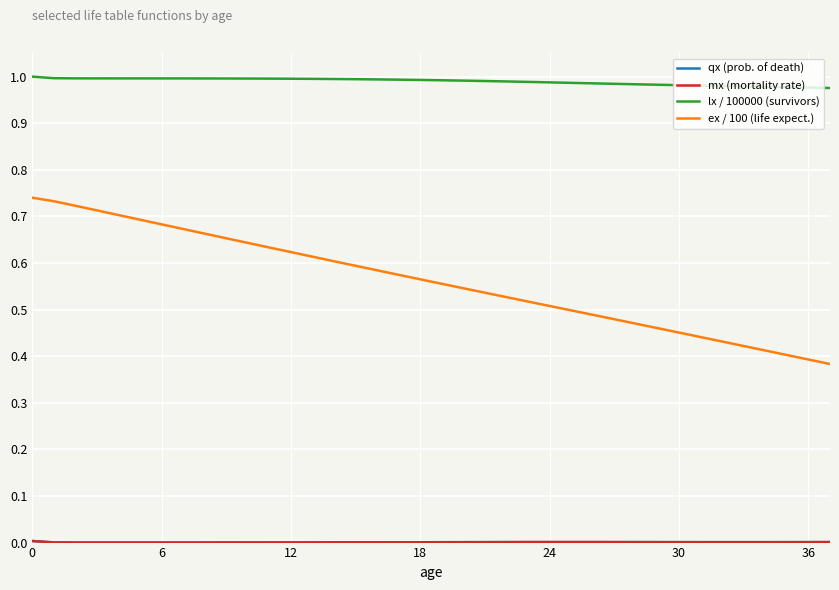

True or false: ex / 100 (life expect.) and lx / 100000 (survivors) intersect in this chart.

False